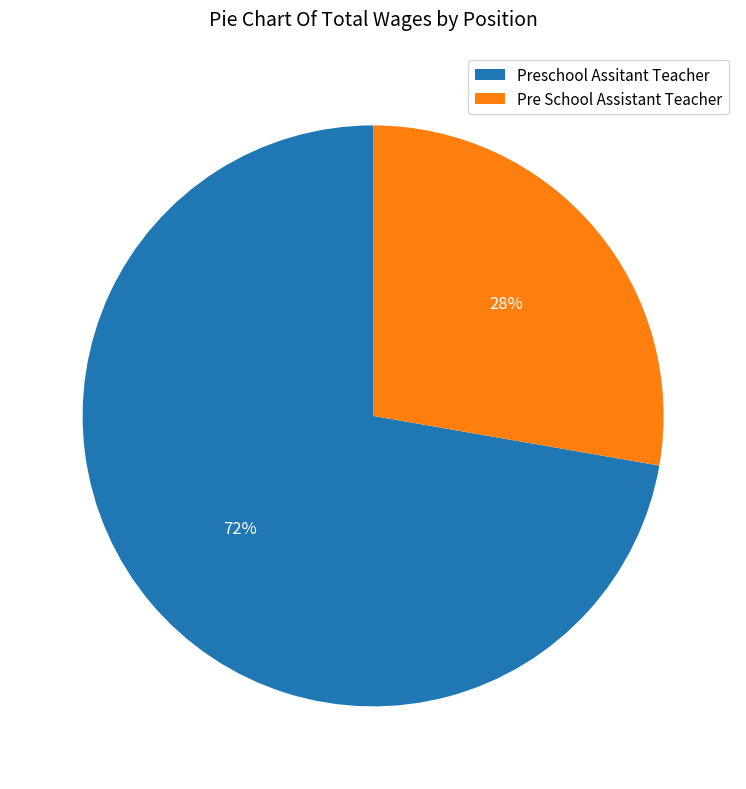

What percentage is the Pre School Assistant Teacher slice, to the nearest percent?

28%